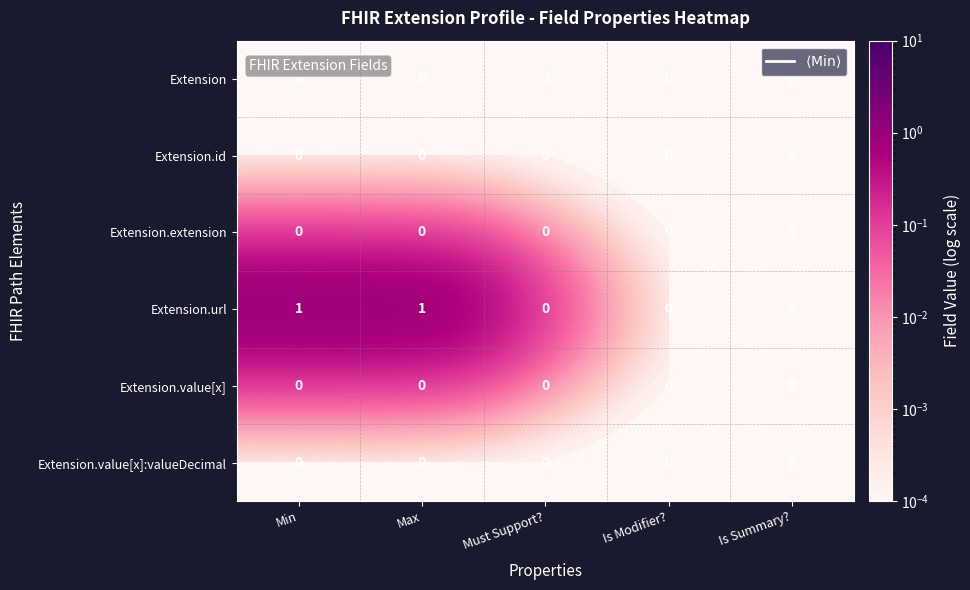

Reading left to right, what are all the values shown in this chart?

Extension: 0	0	0	0	0
Extension.id: 0	0	0	0	0
Extension.extension: 0	0	0	0	0
Extension.url: 1	1	0	0	0
Extension.value[x]: 0	0	0	0	0
Extension.value[x]:valueDecimal: 0	0	0	0	0